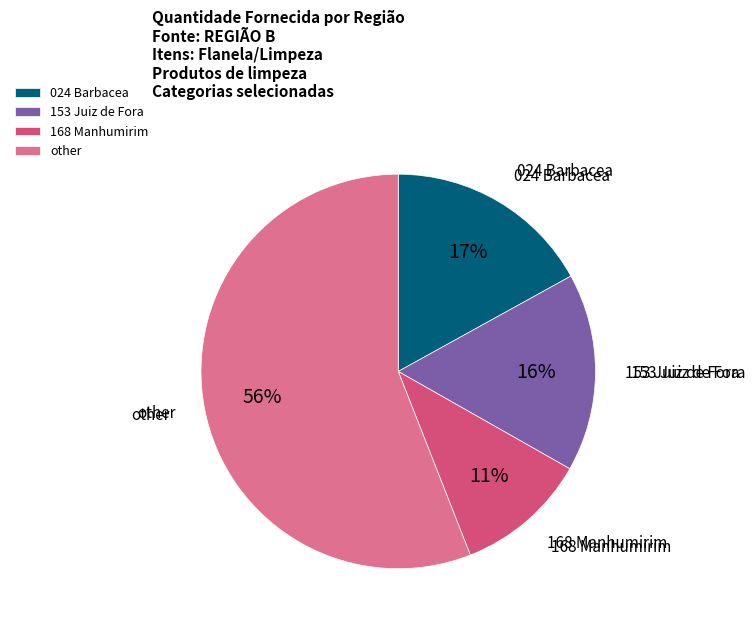

True or false: 024 Barbacea accounts for 27% of the total.

False